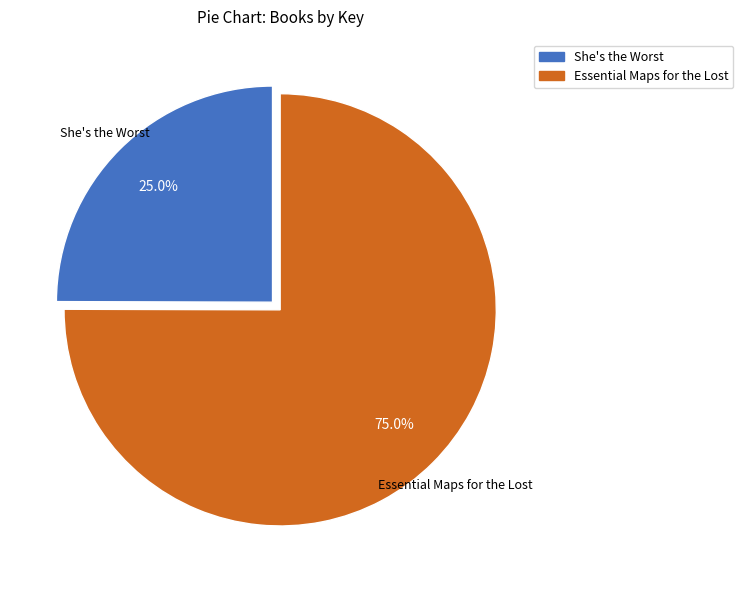

Approximately how many times larger is the value at Essential Maps for the Lost compared to She's the Worst?

3.0